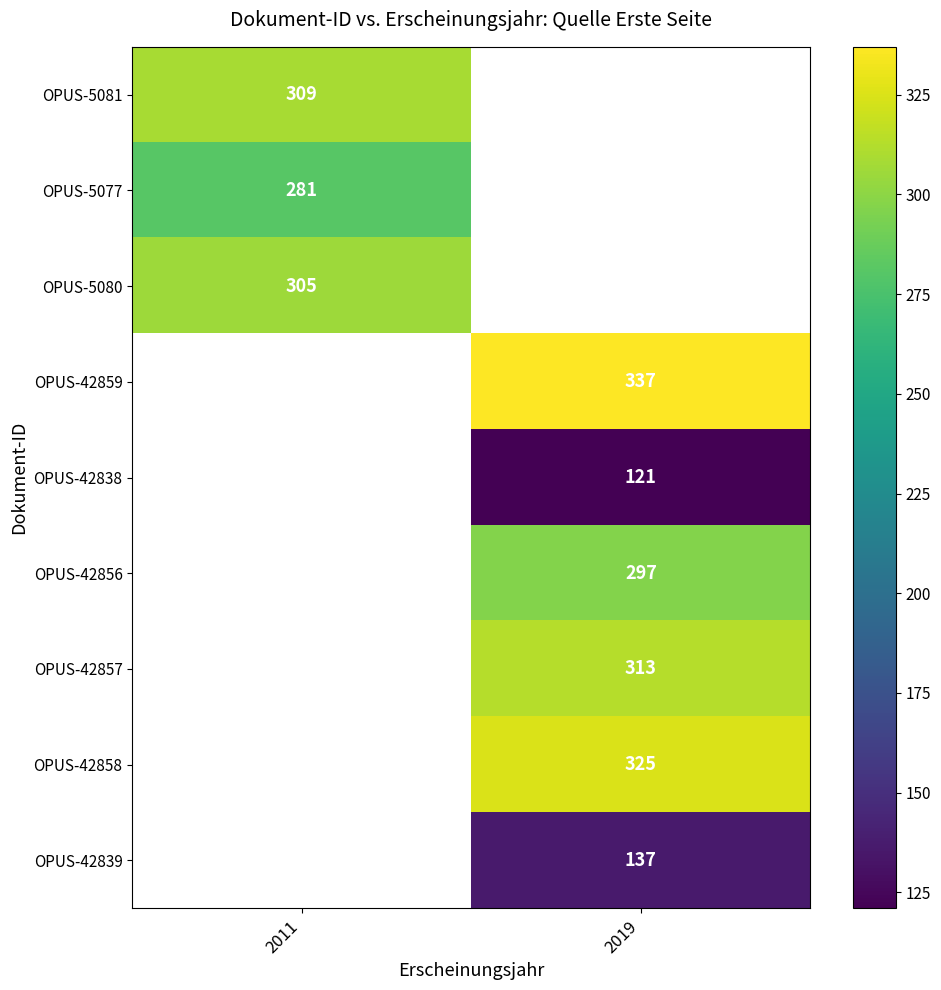

Count the number of data series in this chart.

9